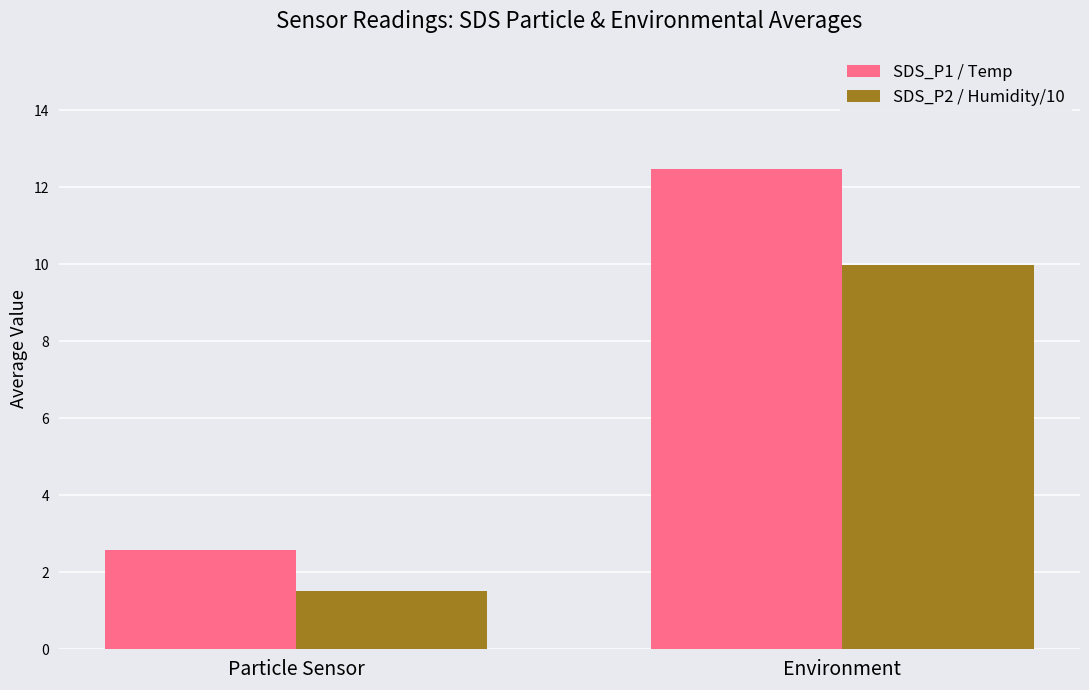

What is the spread (max minus min) of values at Environment?

2.5